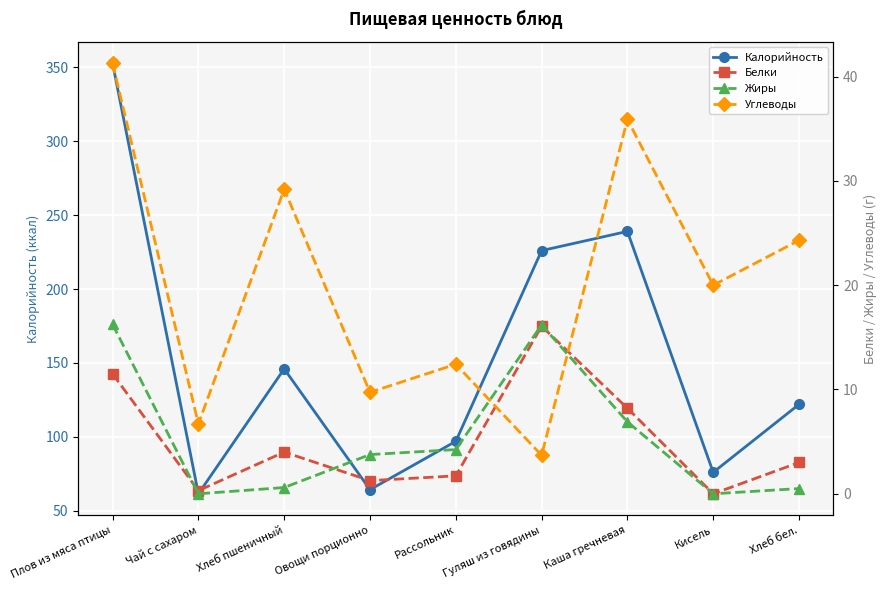

Which series has the largest total across all categories?

Калорийность